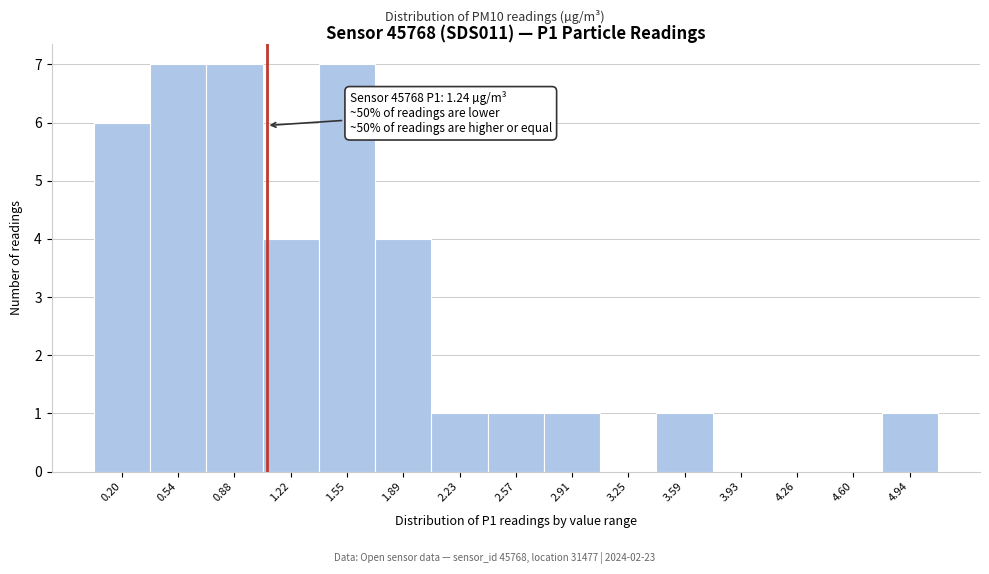

Reading left to right, list all the values displayed in this chart.

0.20=6	0.54=7	0.88=7	1.22=4	1.55=7	1.89=4	2.23=1	2.57=1	2.91=1	3.25=0	3.59=1	3.93=0	4.26=0	4.60=0	4.94=1